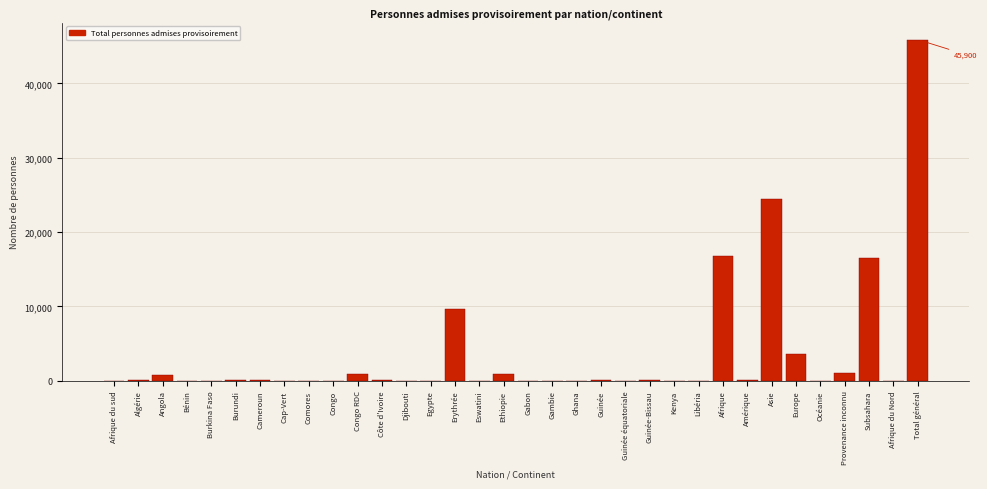

Which label corresponds to the largest value in the chart?

Total général